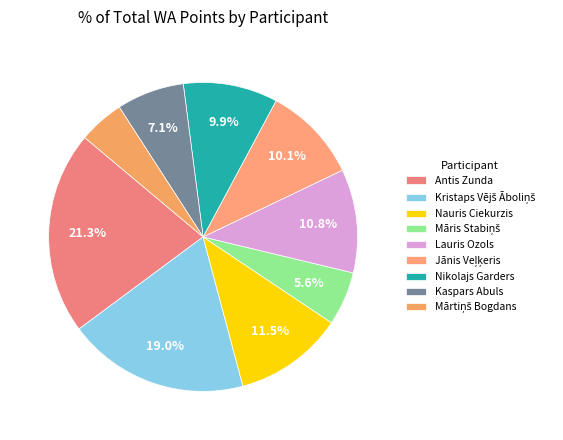

Count the number of slices in the pie.

9